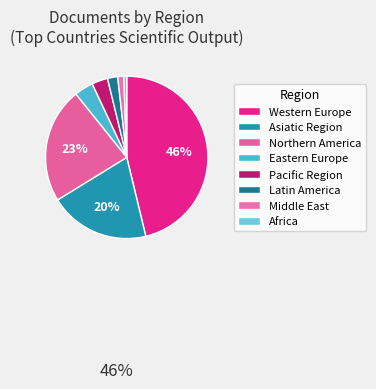

How many segments does this pie chart have?

8